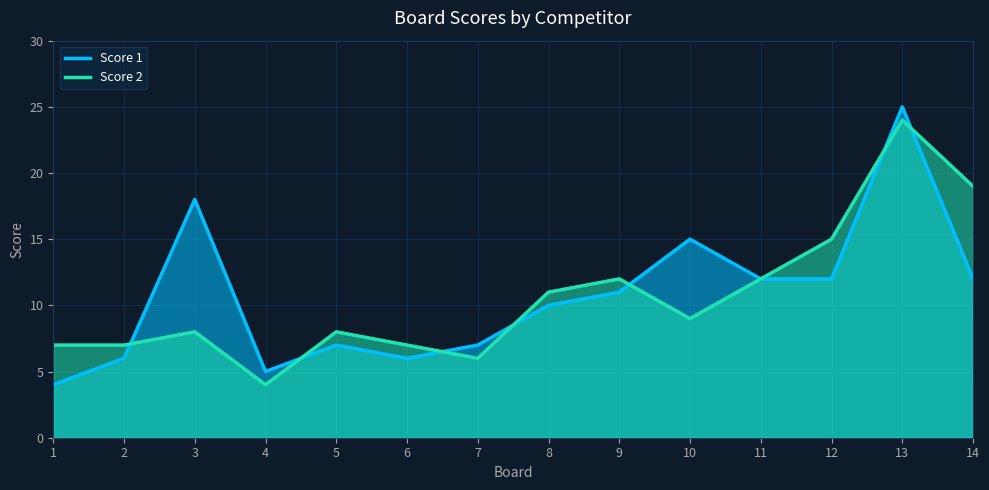

Which series ends up on top after the final intersection of Score 2 and Score 1?

Score 2